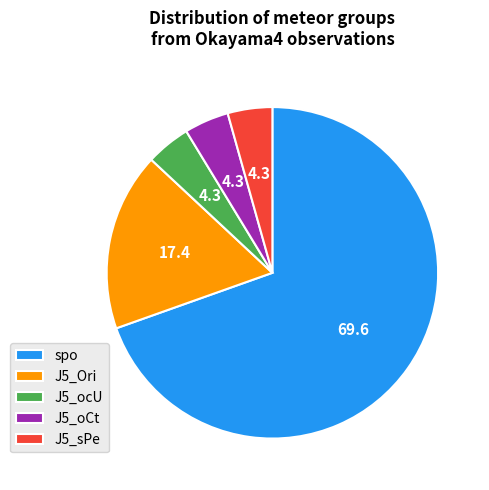

Between J5_ocU and J5_Ori, which is larger?

J5_Ori